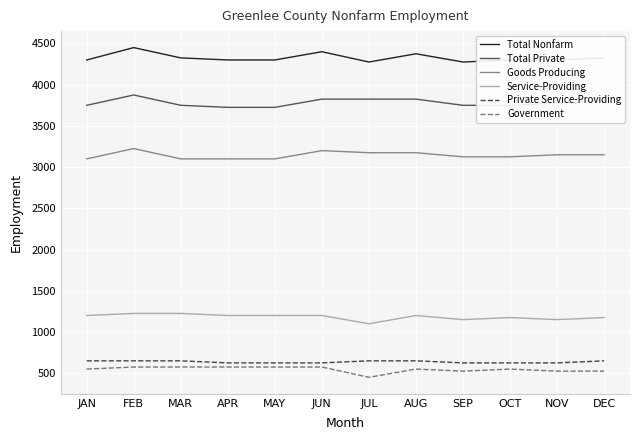

Which series has the largest total across all categories?

Total Nonfarm